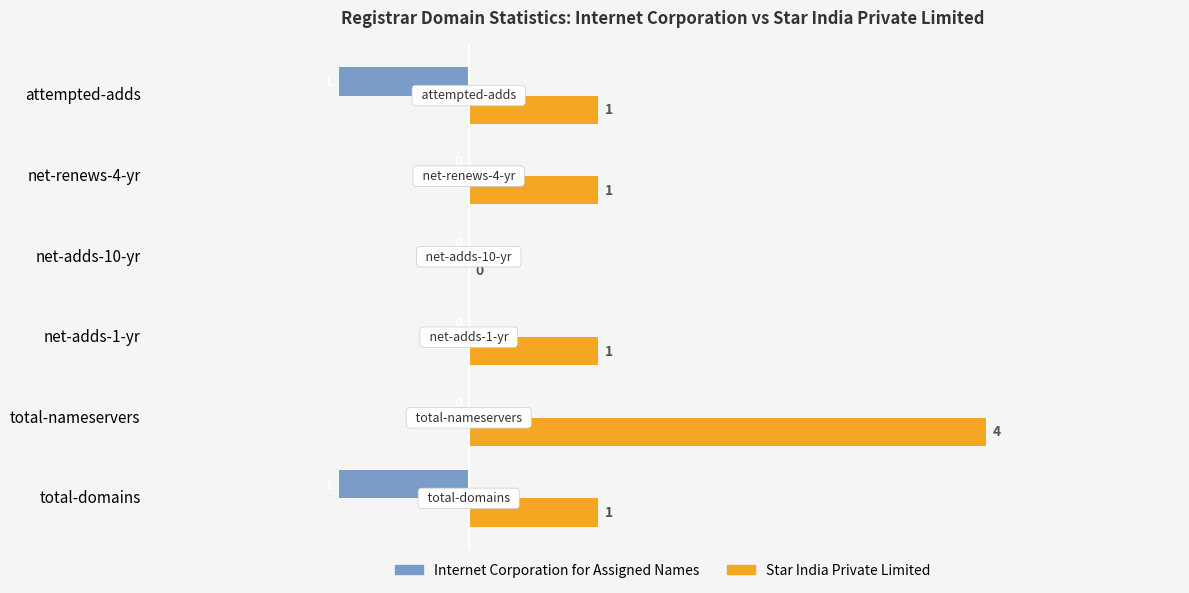

Which label corresponds to the largest value in the chart?

total-nameservers